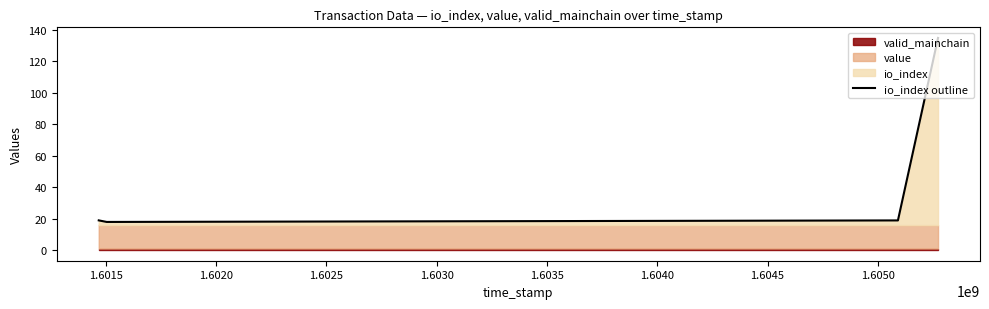

What is the difference between the maximum and minimum values?

117.0